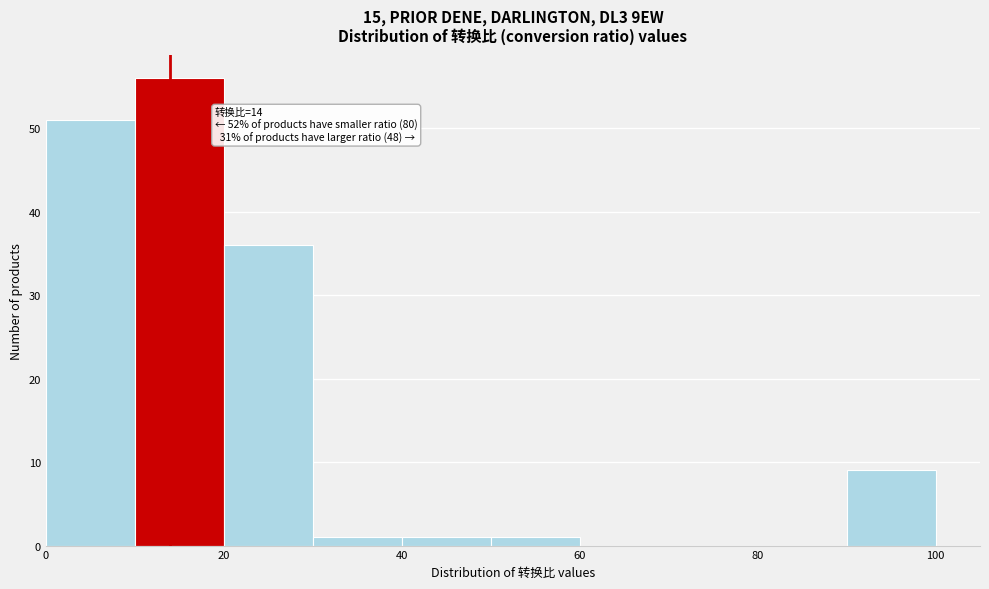

Which range on the x-axis has the tallest bar?

10 to 20